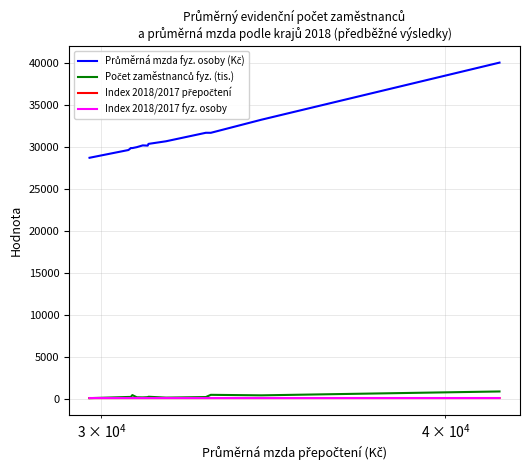

True or false: Průměrná mzda fyz. osoby (Kč) and Index 2018/2017 fyz. osoby cross at least once.

False